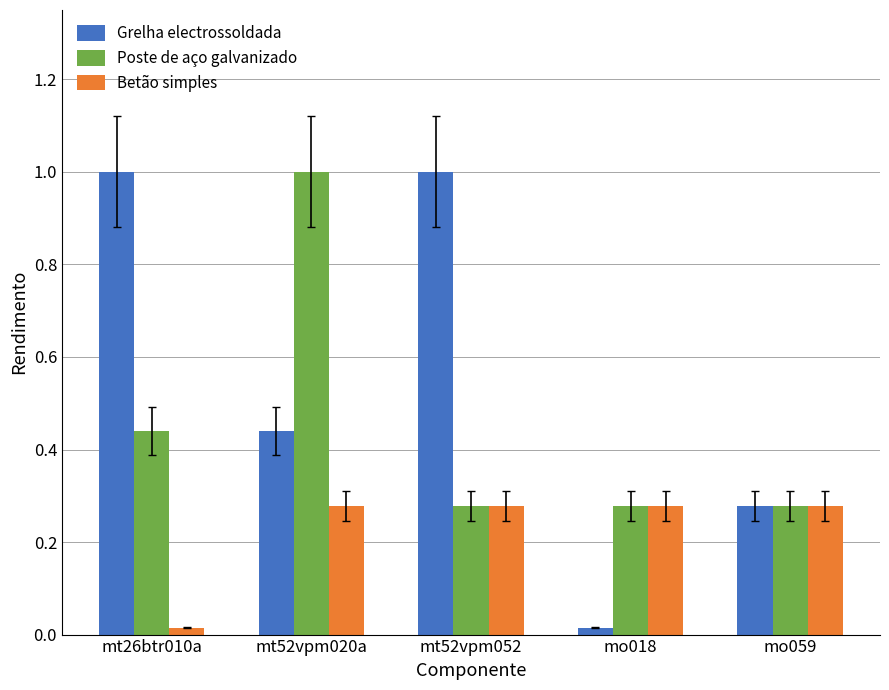

What is the sum of all Poste de aço galvanizado values?

2.3